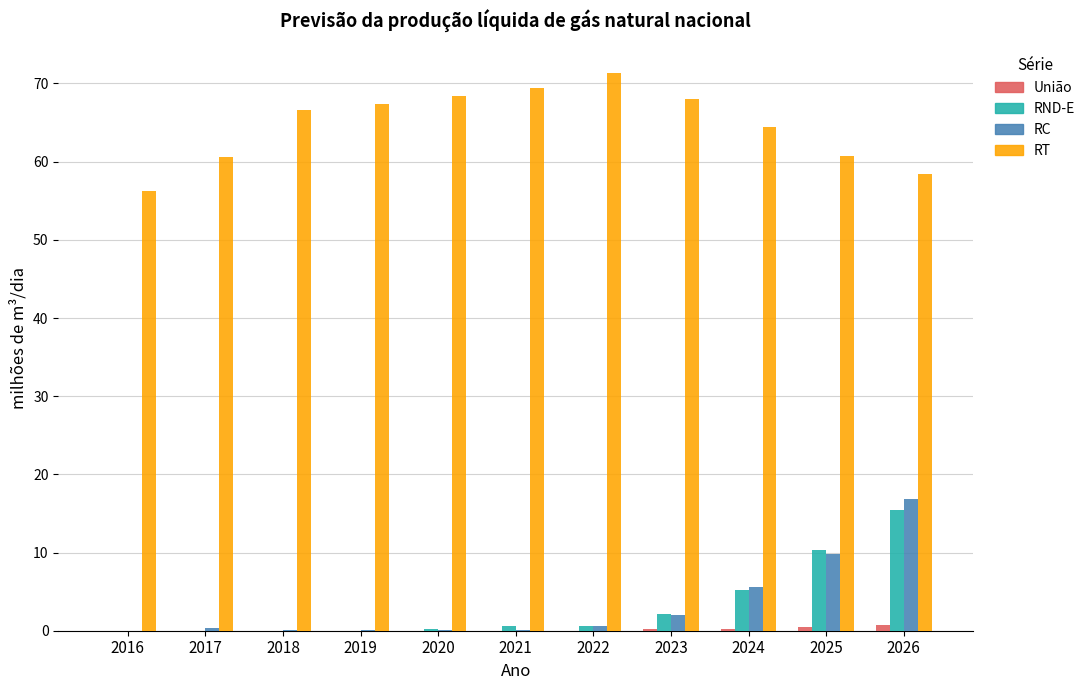

What is the average value of the RC series?

3.2